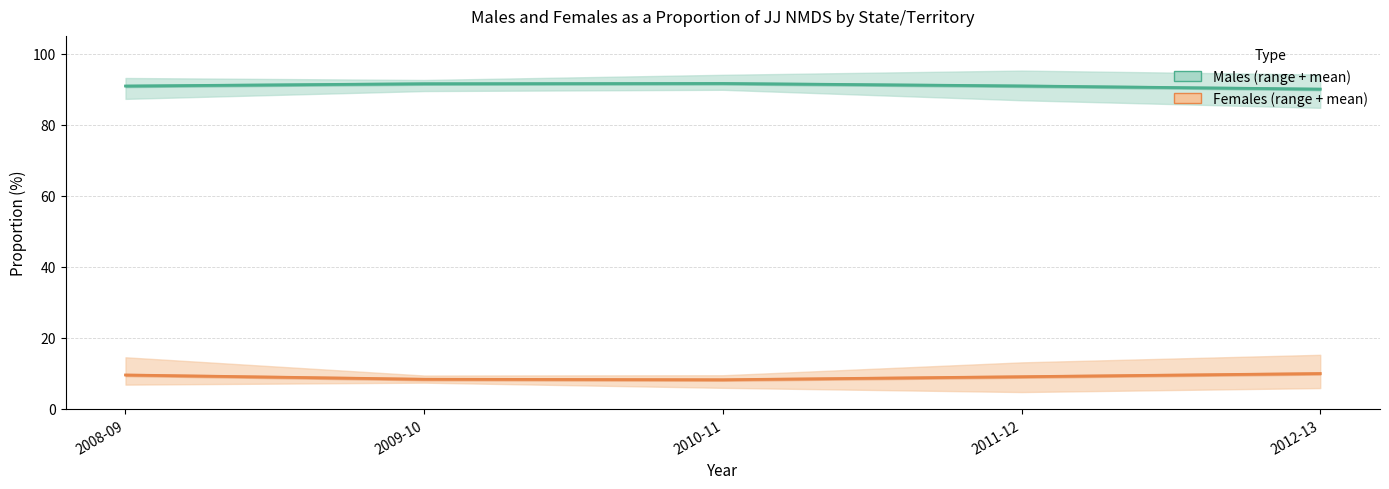

True or false: Females (mean across states) and Males (mean across states) intersect in this chart.

False